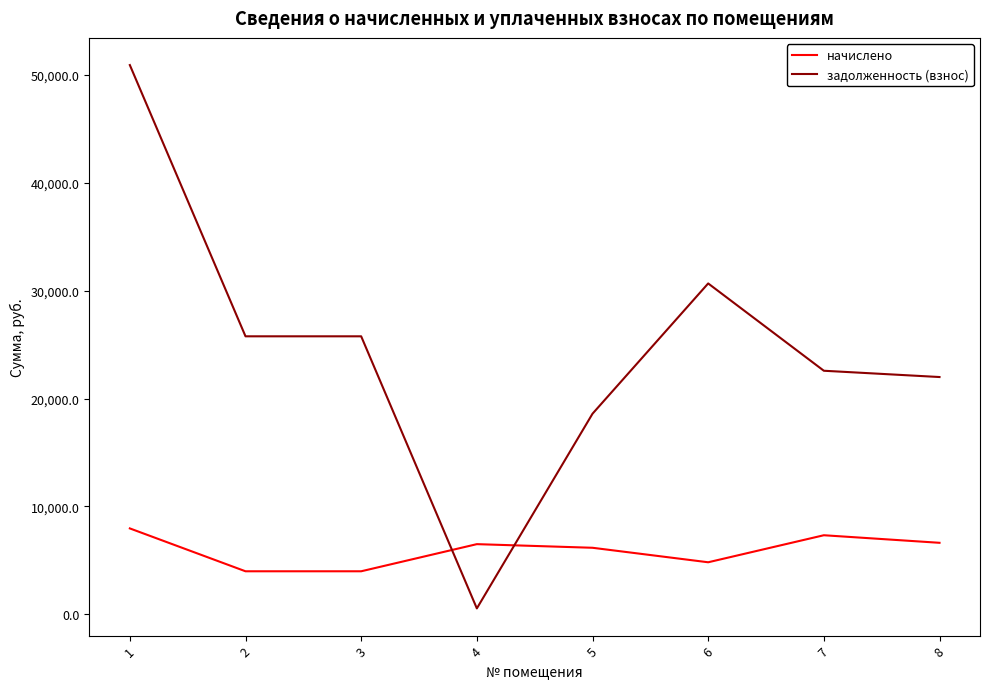

Which series has the largest total across all categories?

задолженность (взнос)